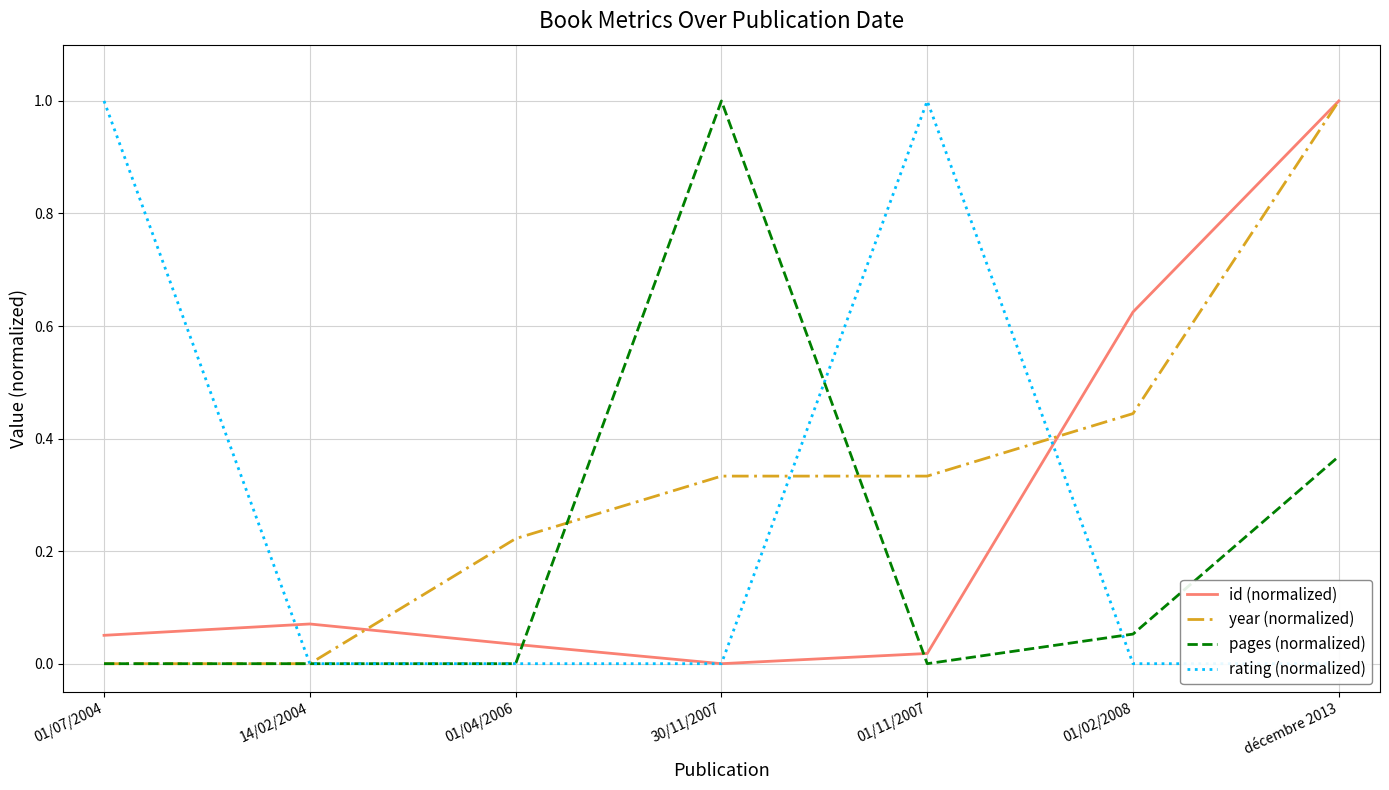

At which label is year (normalized) closest to 0?

01/07/2004